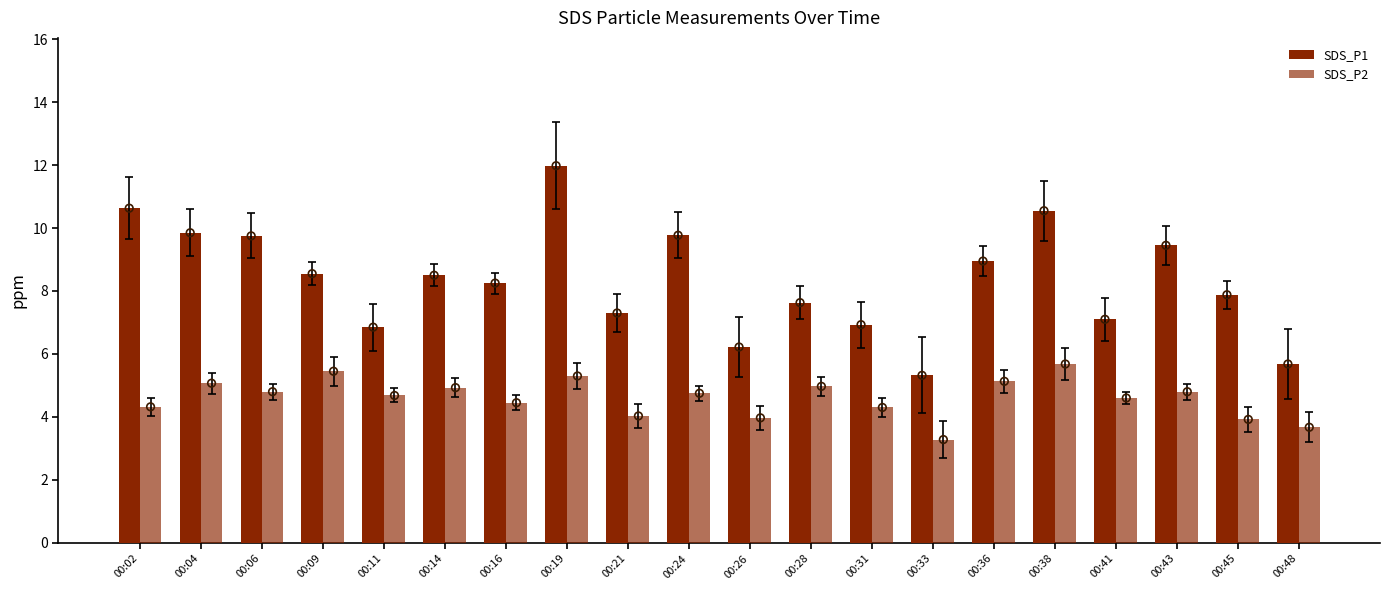

Is the value of SDS_P1 at 00:24 greater than the value of SDS_P2 at 00:28?

Yes